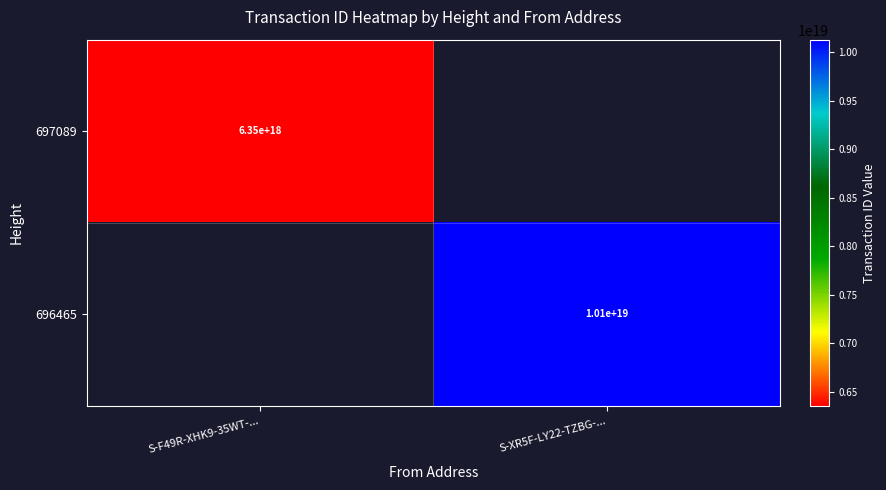

Is it true that 697089 equals 6350000000000000000 at S-F49R-XHK9-35WT-...?

True